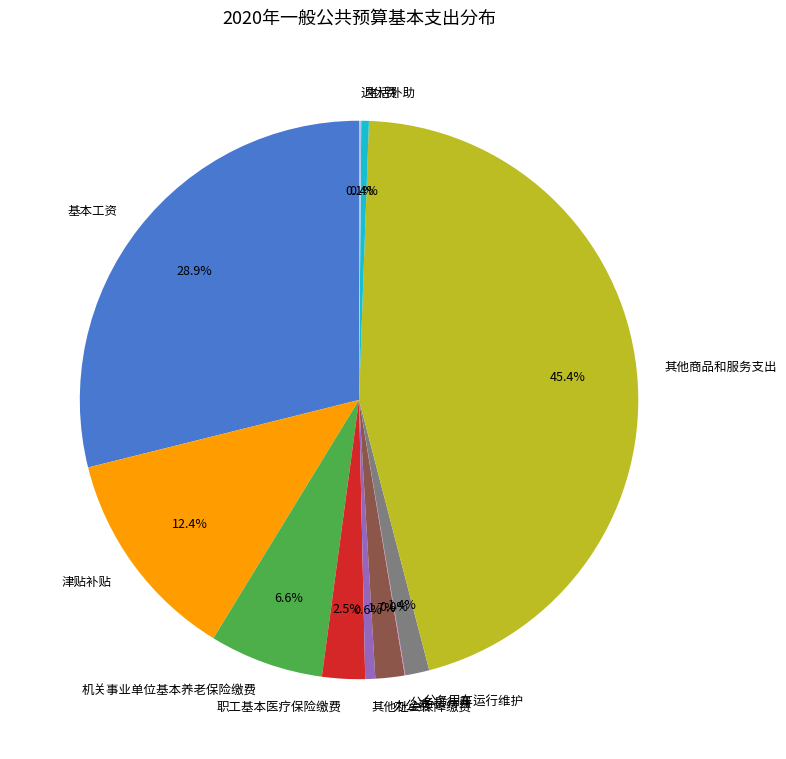

Between 津贴补贴 and 办公费, which is larger?

津贴补贴